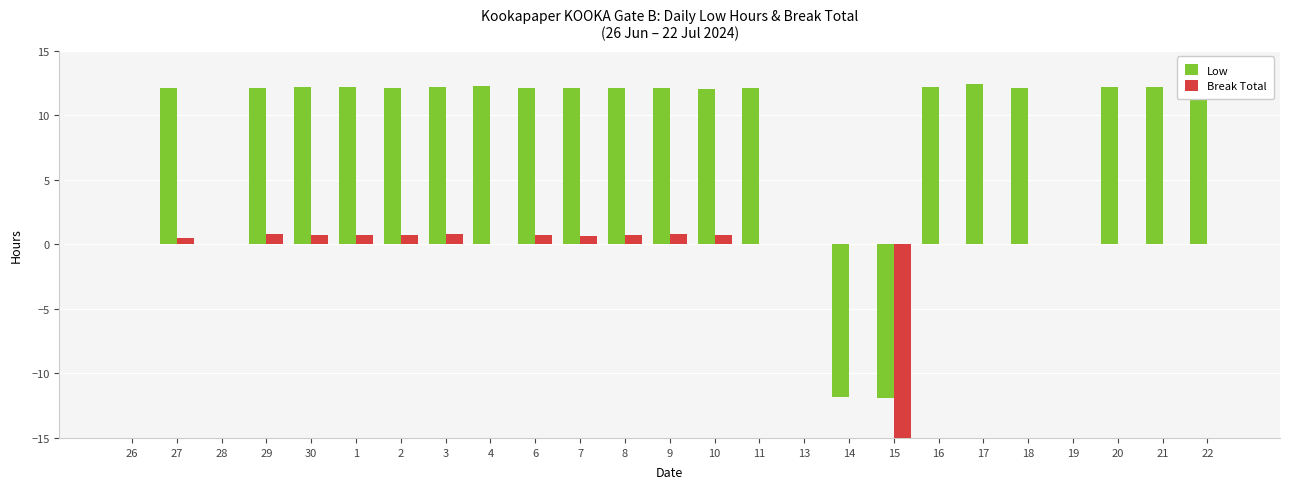

True or false: Break Total has a value of 1.1 at 3.

False